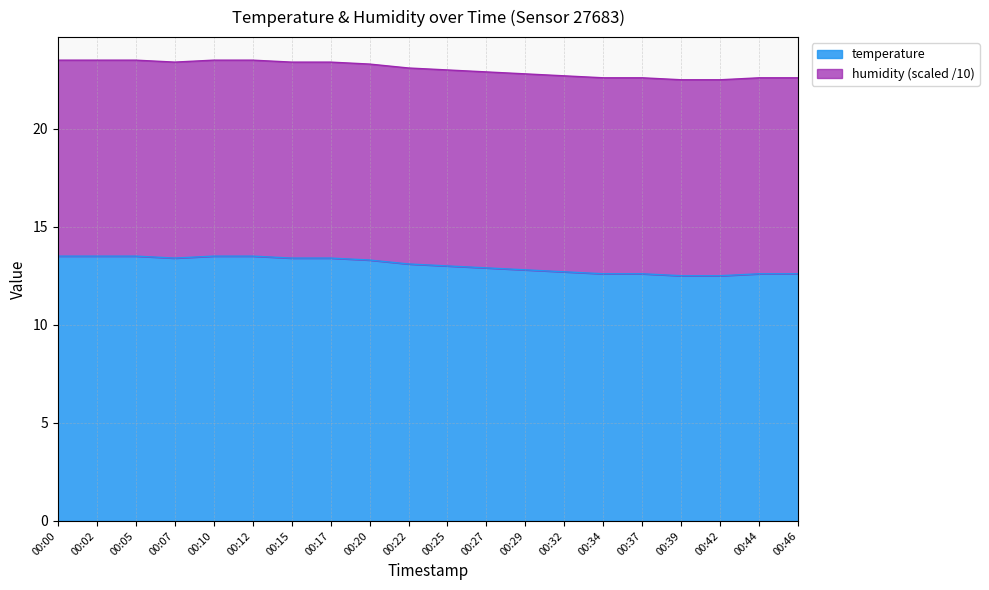

Count the number of values greater than 13.

10